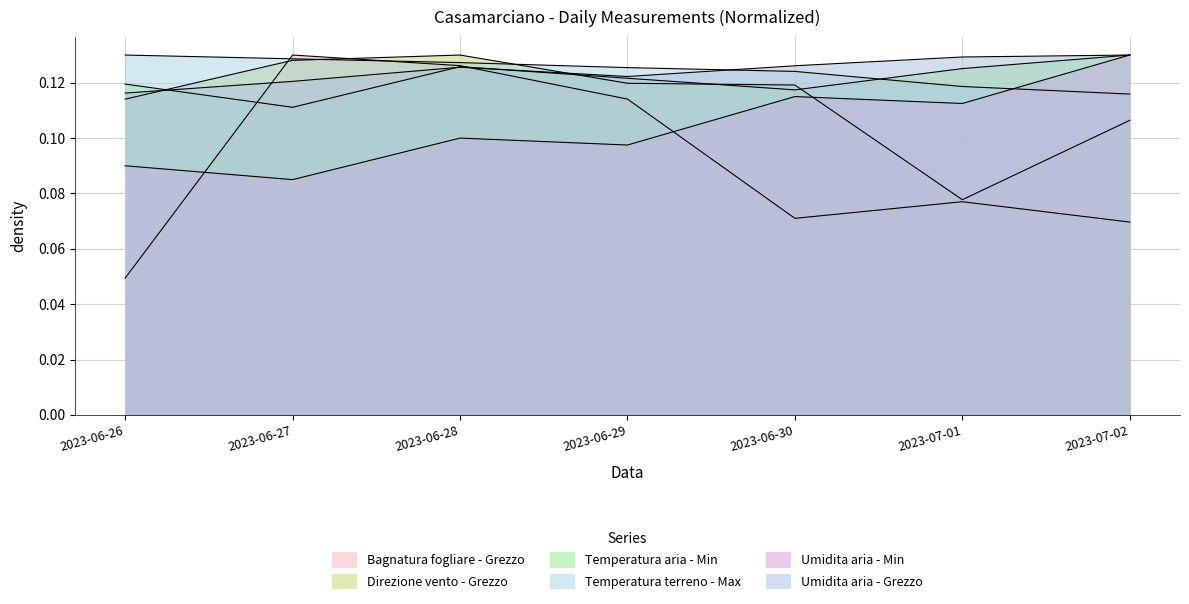

How many lines are shown in the chart?

6